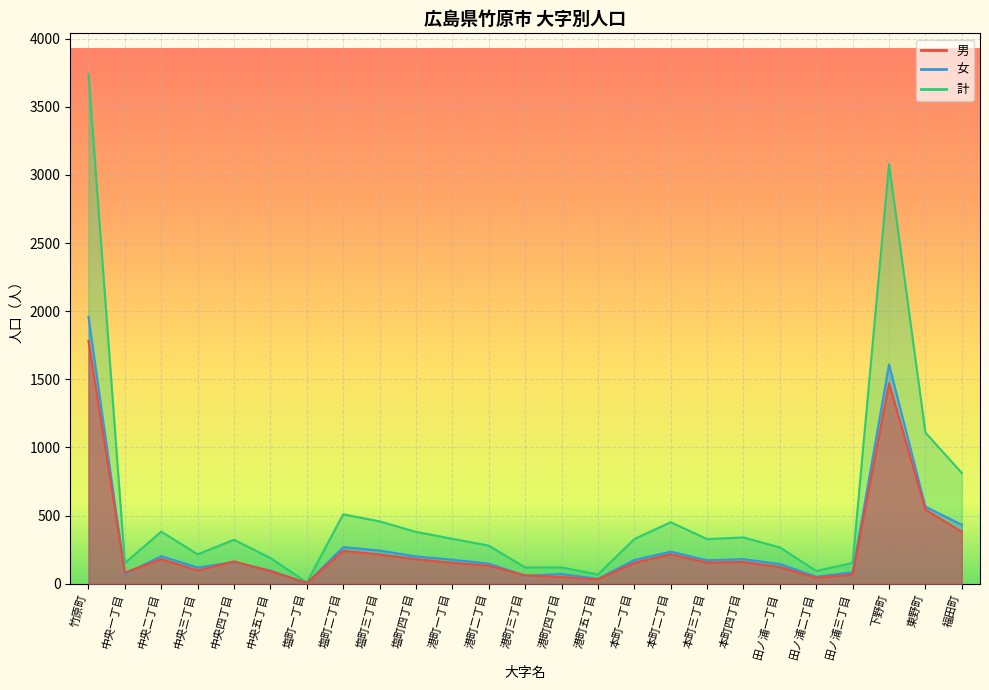

What is the label of the 23rd point from the right?

中央二丁目